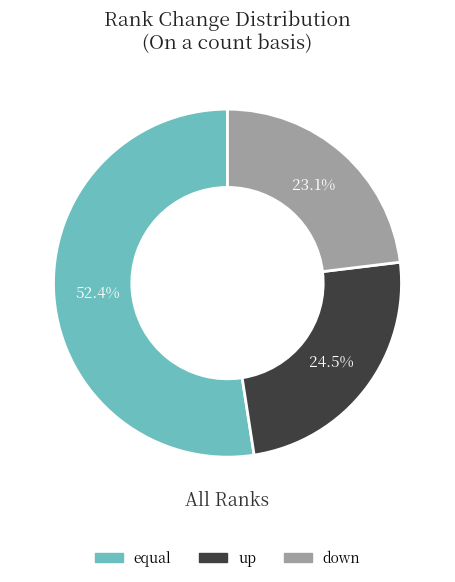

What percentage is NOT represented by equal?

47.6%